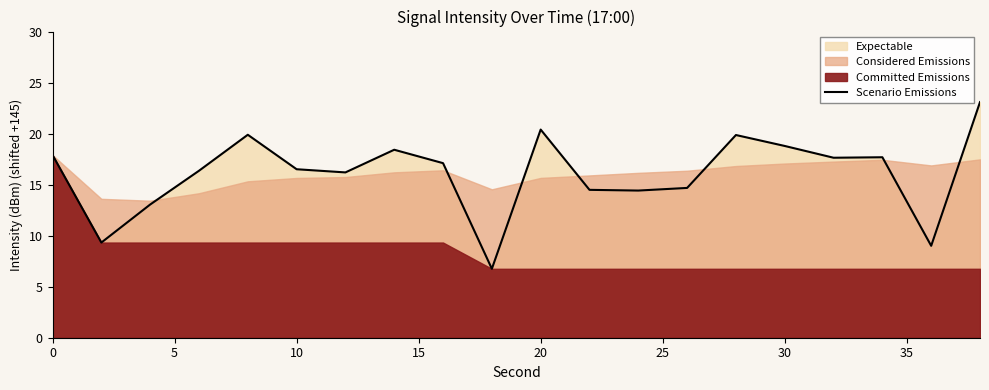

What is the maximum value for Scenario Emissions?

23.1